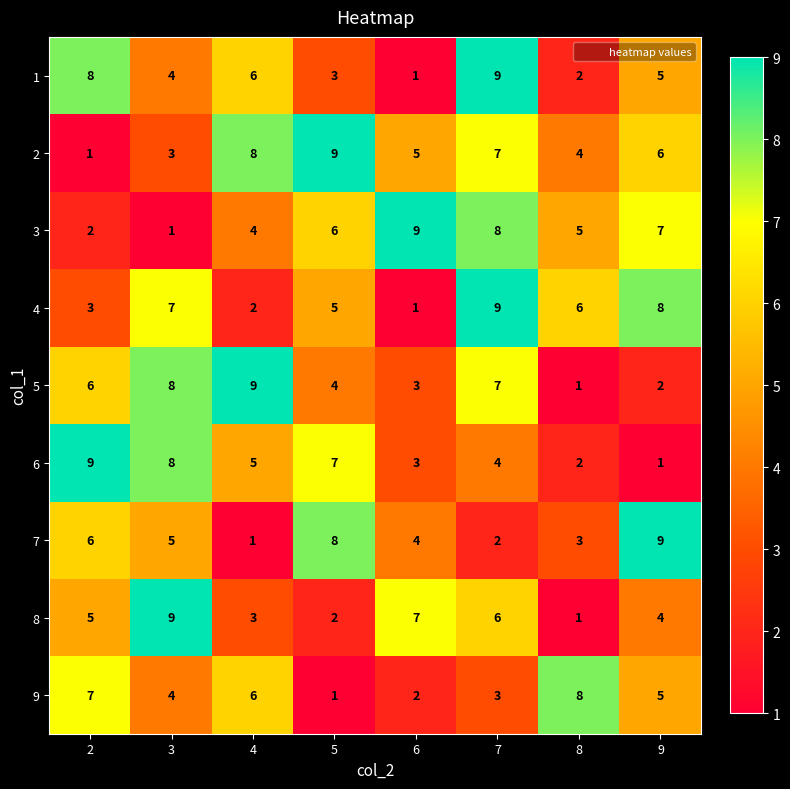

What is the difference between the highest and lowest values at 2?

8